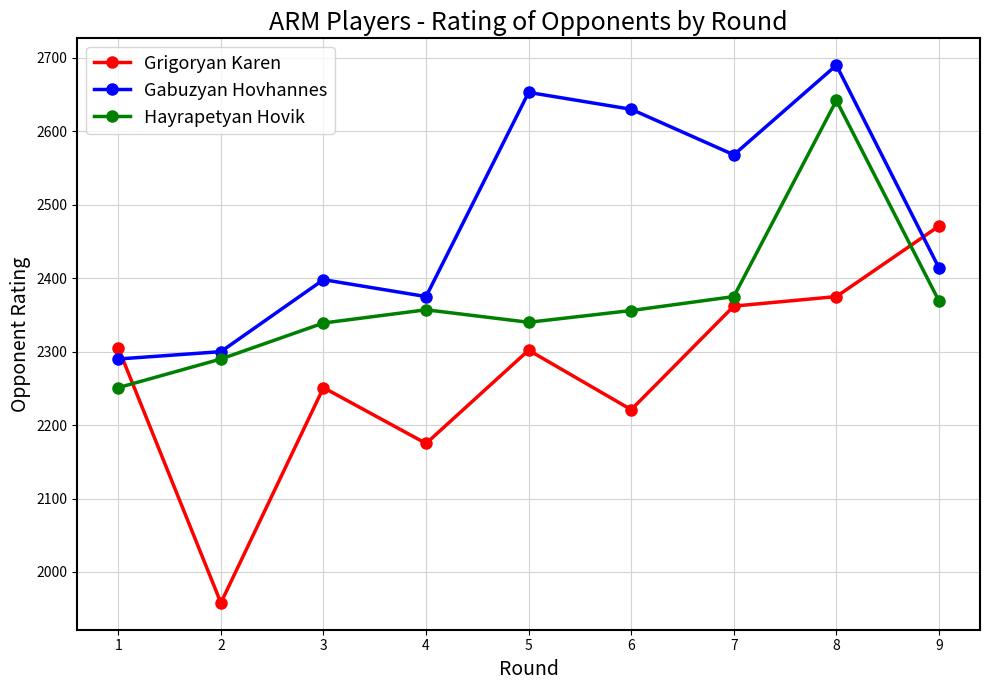

List the series in order of their peak value, highest first.

Gabuzyan Hovhannes, Hayrapetyan Hovik, Grigoryan Karen